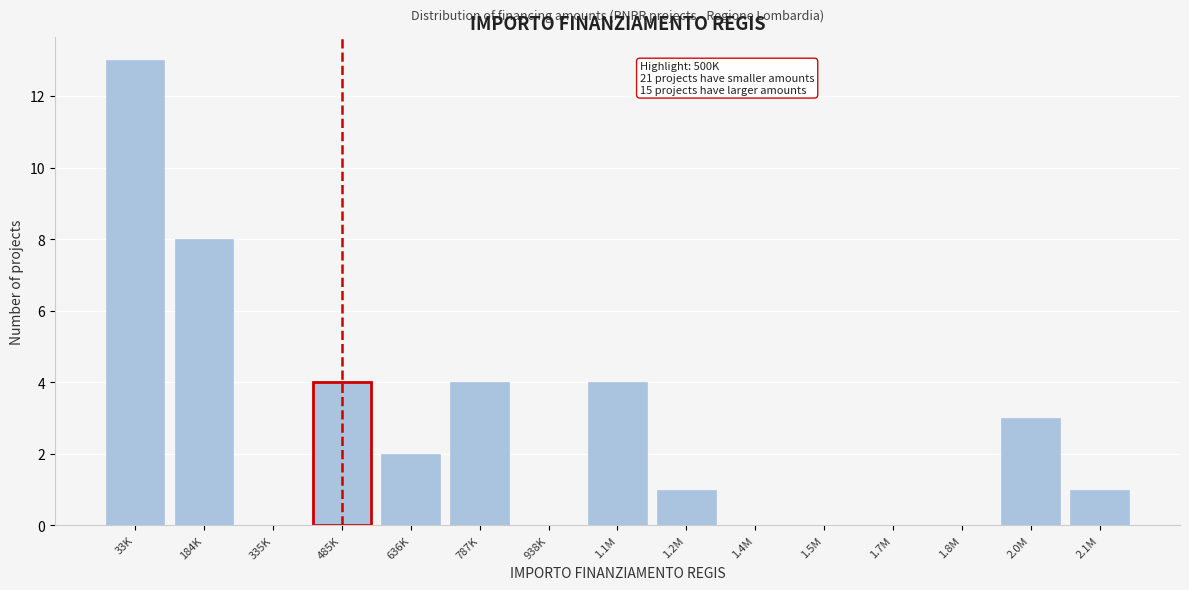

Reading left to right, list all the values displayed in this chart.

33K=13	184K=8	335K=0	485K=4	636K=2	787K=4	938K=0	1.1M=4	1.2M=1	1.4M=0	1.5M=0	1.7M=0	1.8M=0	2.0M=3	2.1M=1